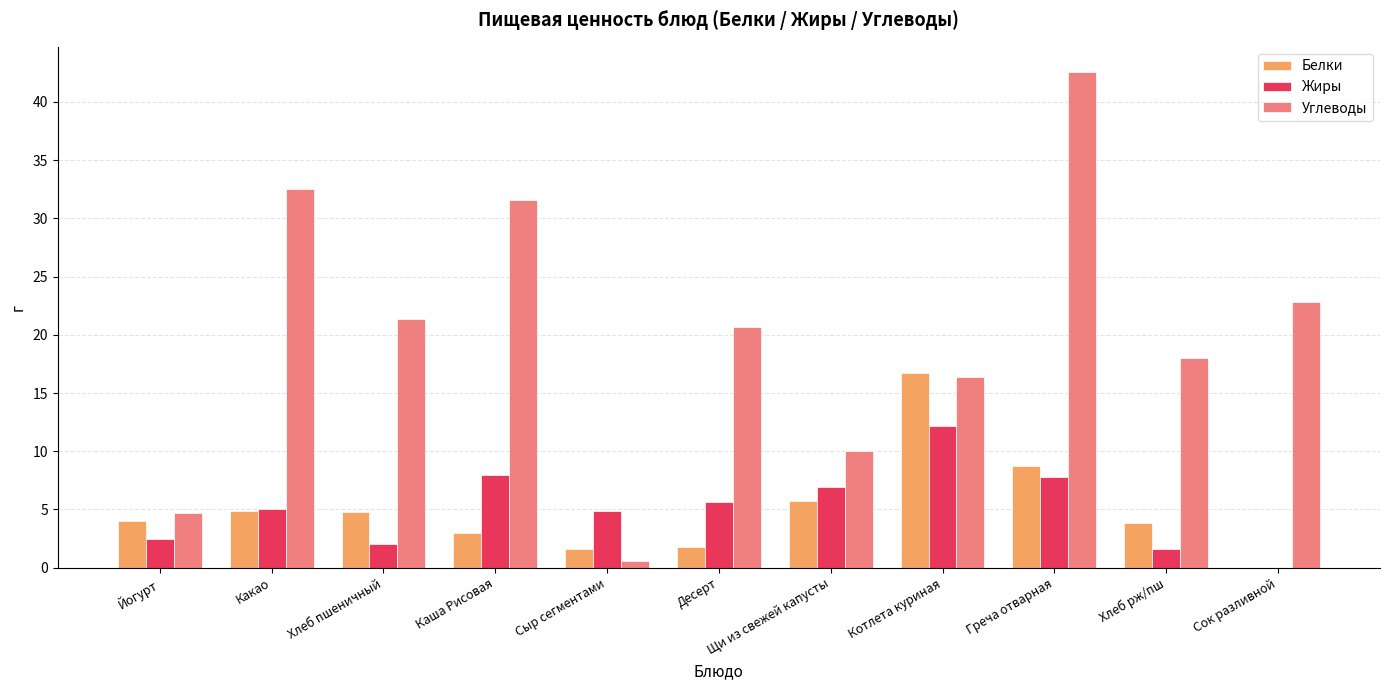

What is the approximate value of Жиры at Котлета куриная?

12.2